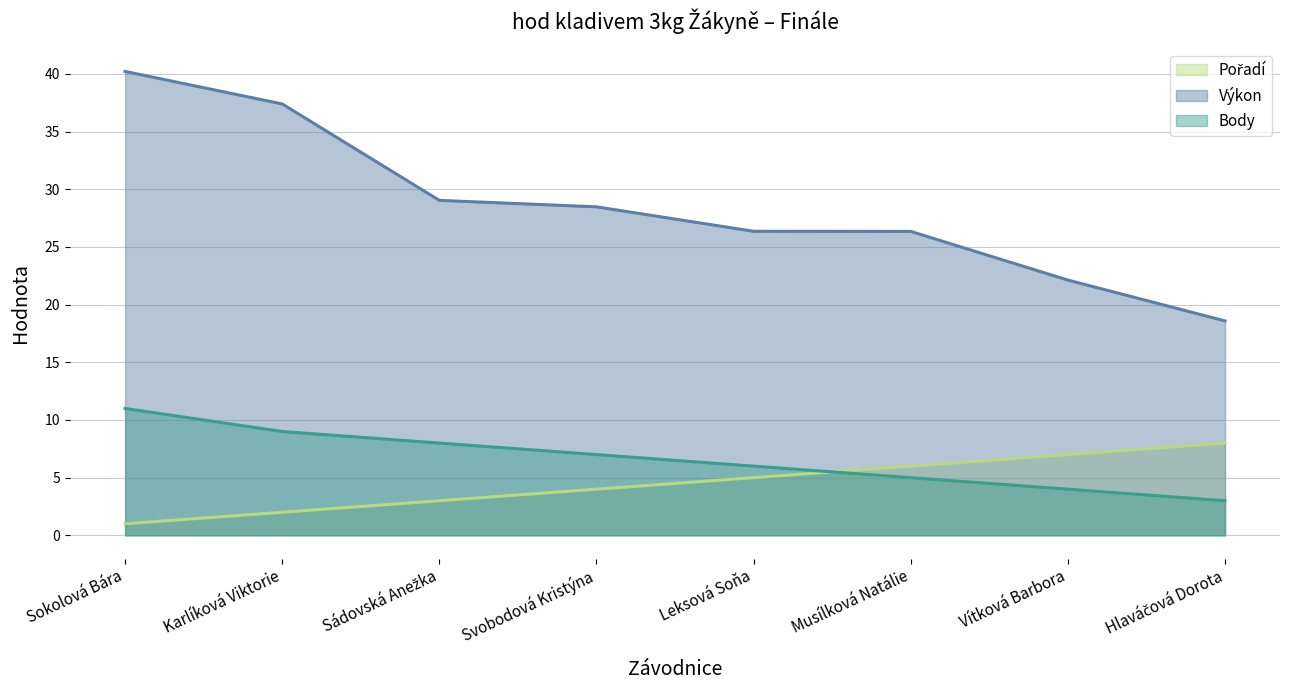

Which series has the largest total across all categories?

Výkon (line)